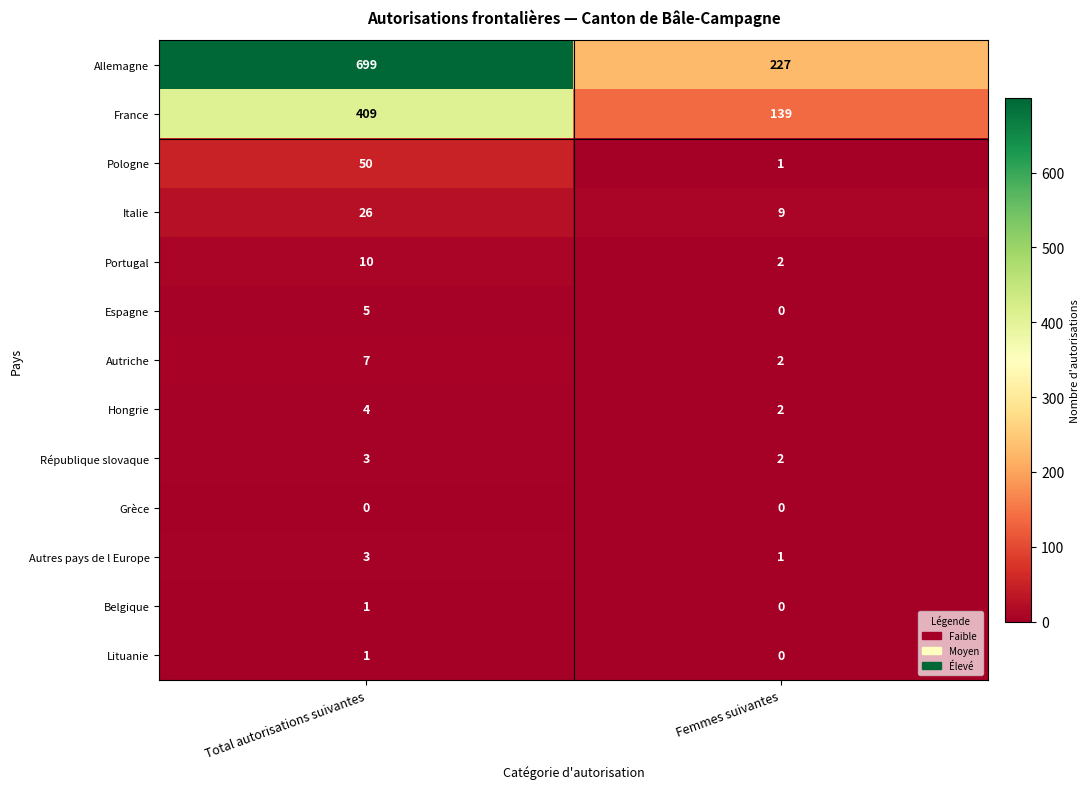

What value does the Italie series have at Total autorisations suivantes, to the nearest 5?

25